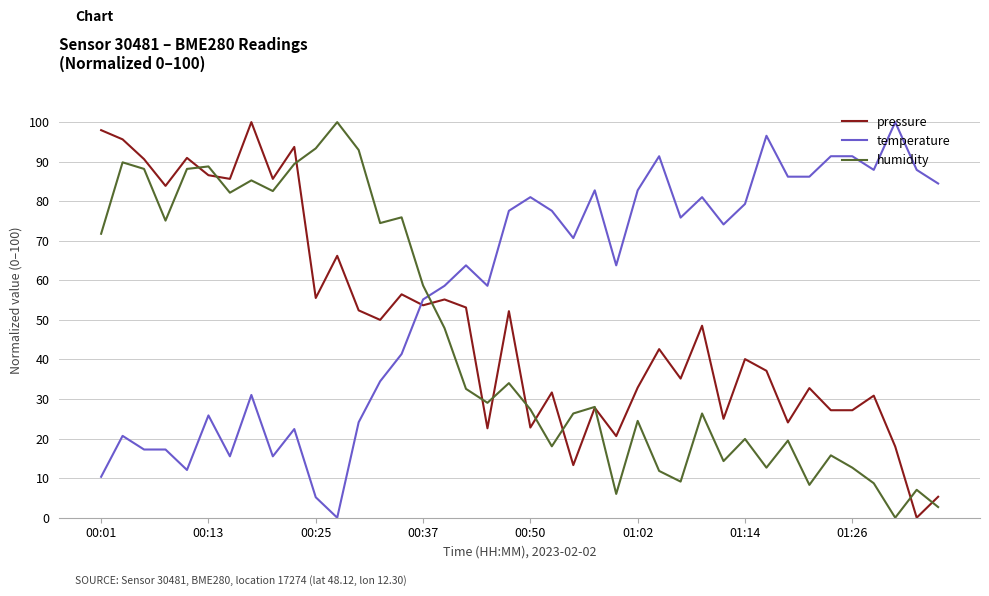

True or false: temperature and humidity cross at least once.

True